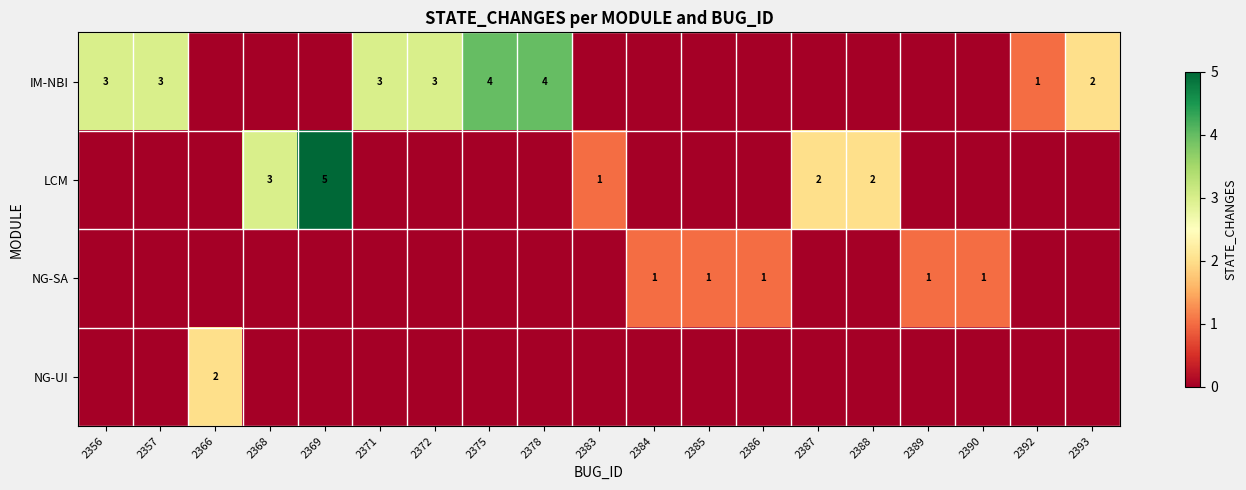

The value of NG-SA at 2385 is 1. True or false?

True